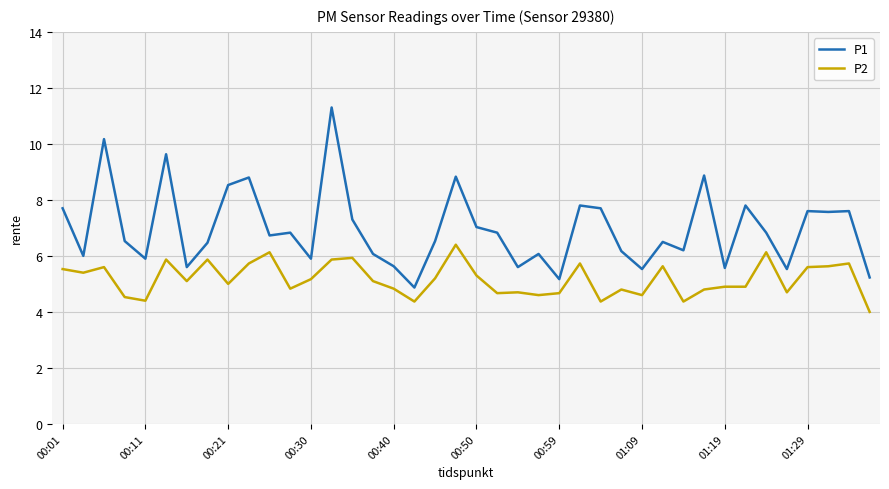

True or false: P1 and P2 cross at least once.

False